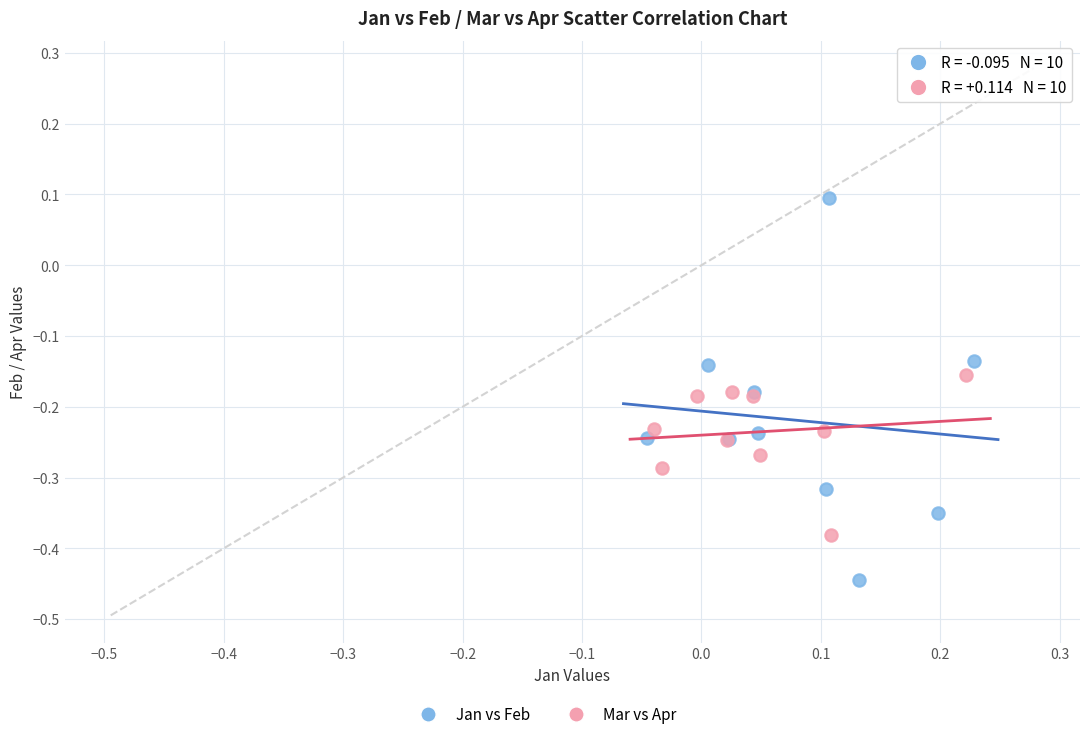

Which series has the largest Y range (max minus min)?

Jan vs Feb